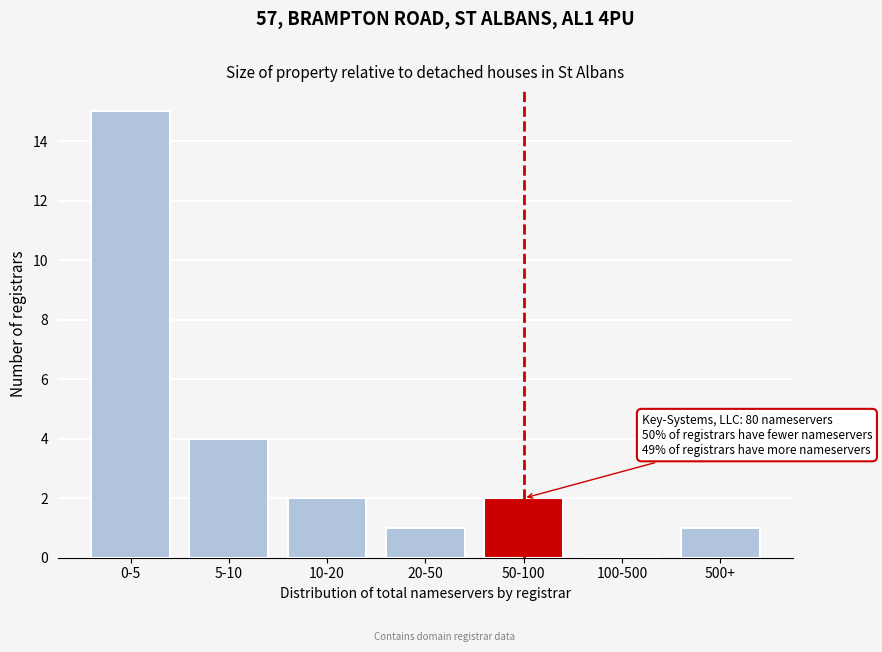

Reading right to left, what are all the values shown in this chart?

500+=1	100-500=0	50-100=2	20-50=1	10-20=2	5-10=4	0-5=15